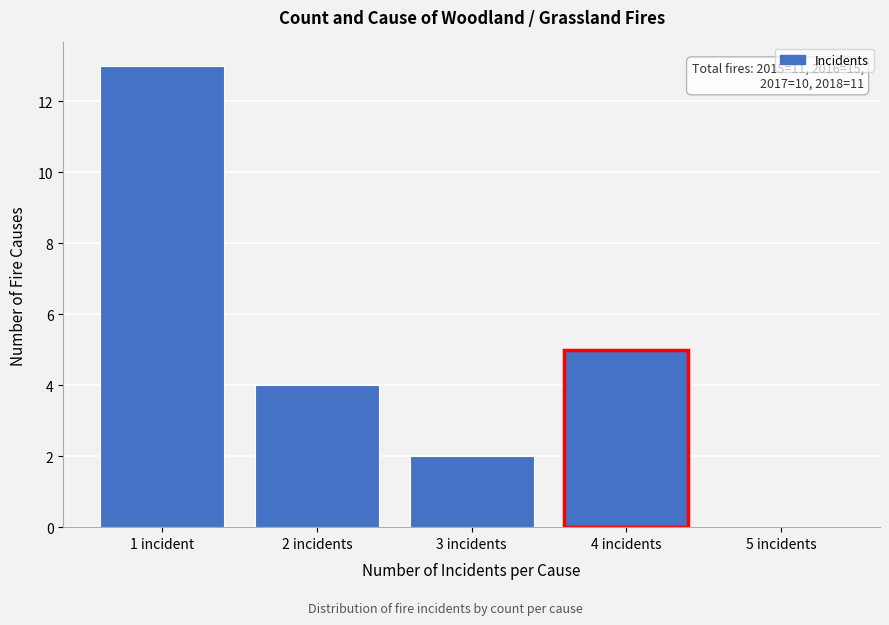

What is the maximum value shown in the chart?

13